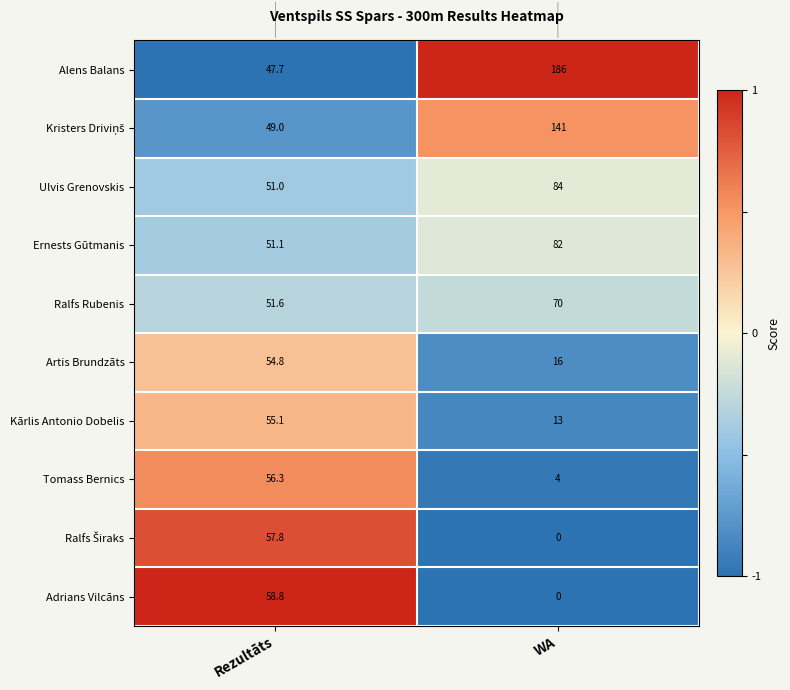

What is the difference between the highest and lowest values at Rezultāts?

11.1